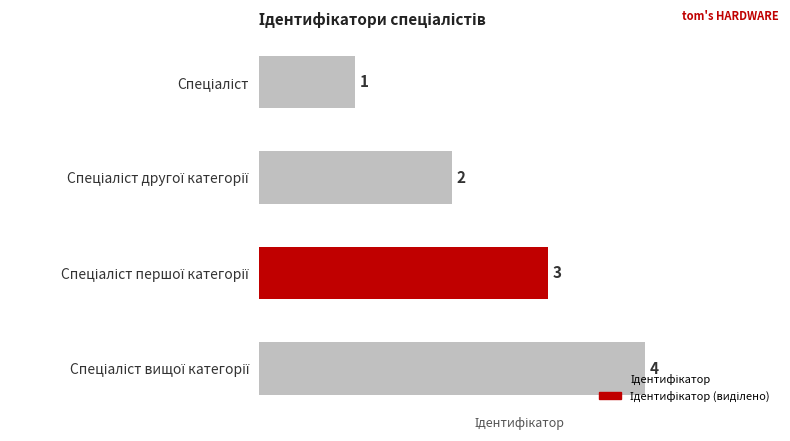

What is the difference between the maximum and minimum values?

3